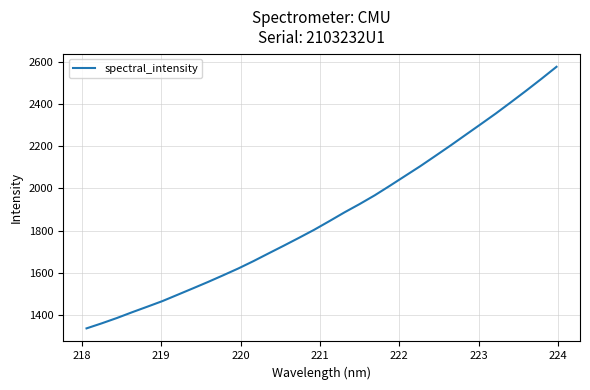

What is the greatest value displayed?

2578.6